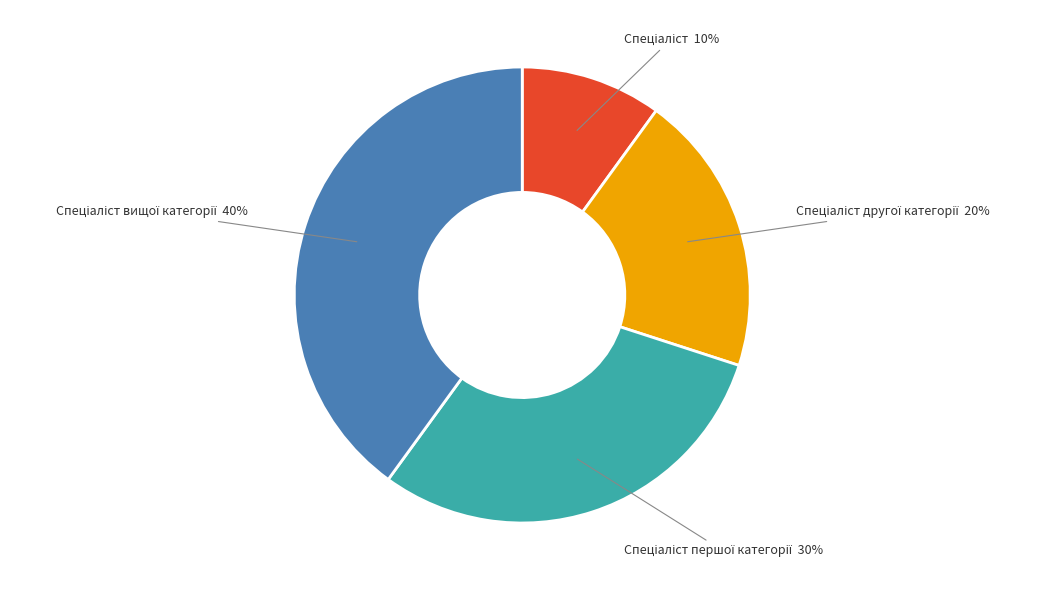

To the nearest percent, what is the difference between the largest and smallest slice percentages?

30%